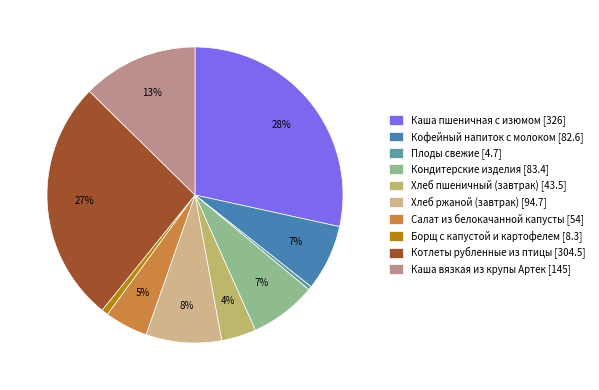

What is the change in value from Кондитерские изделия to Хлеб пшеничный (завтрак)?

-39.9